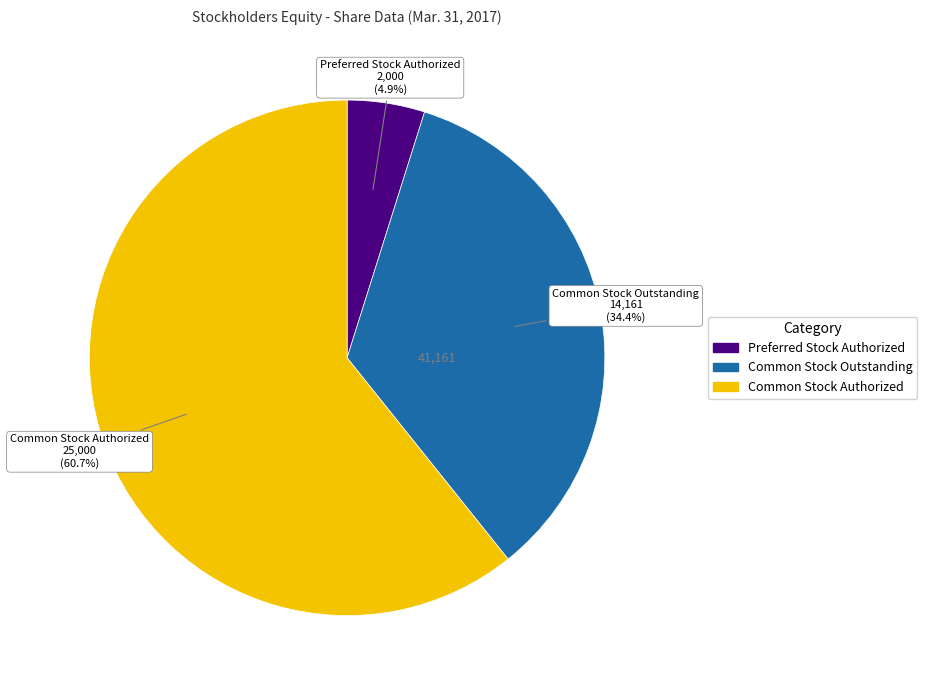

To the nearest percent, what is the combined percentage of Common Stock Authorized and Preferred Stock Authorized?

66%